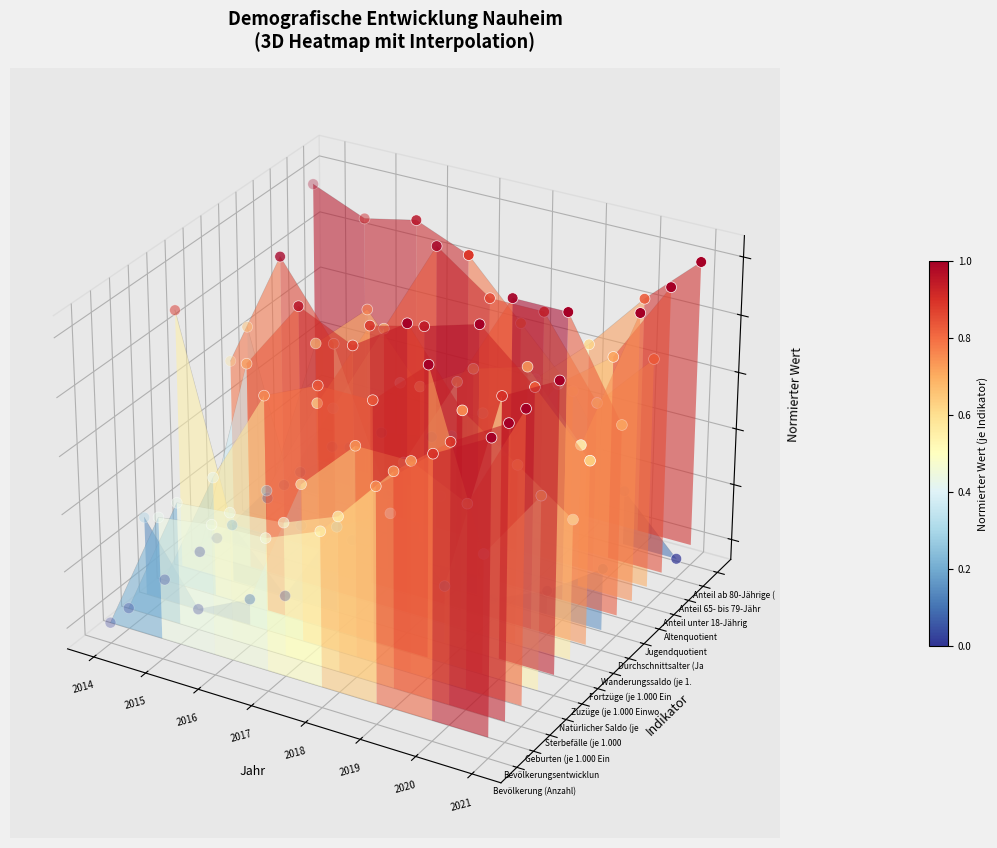

How many series are shown in this chart?

14